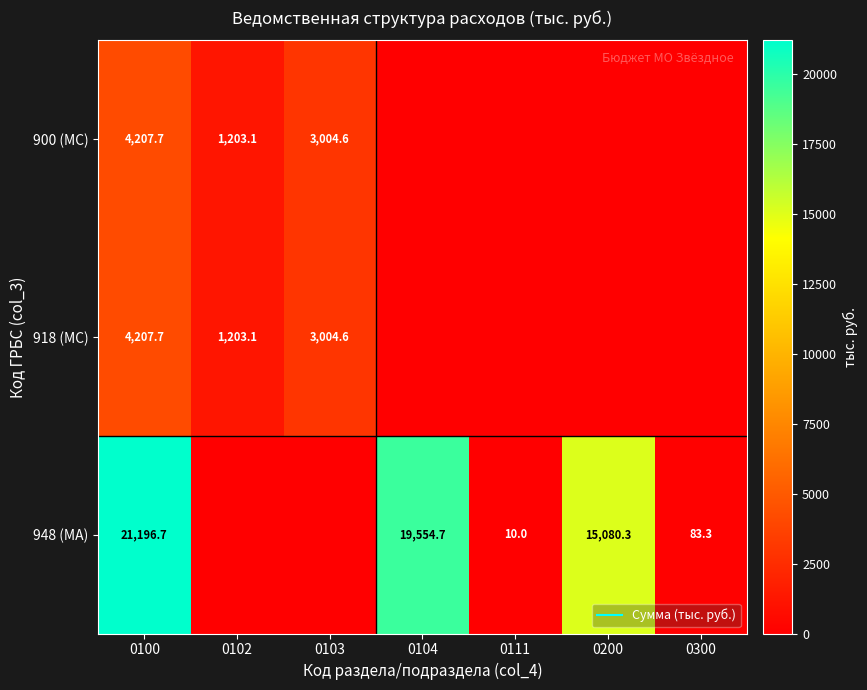

Where is 948 (МА) nearest to the value 10598?

0200